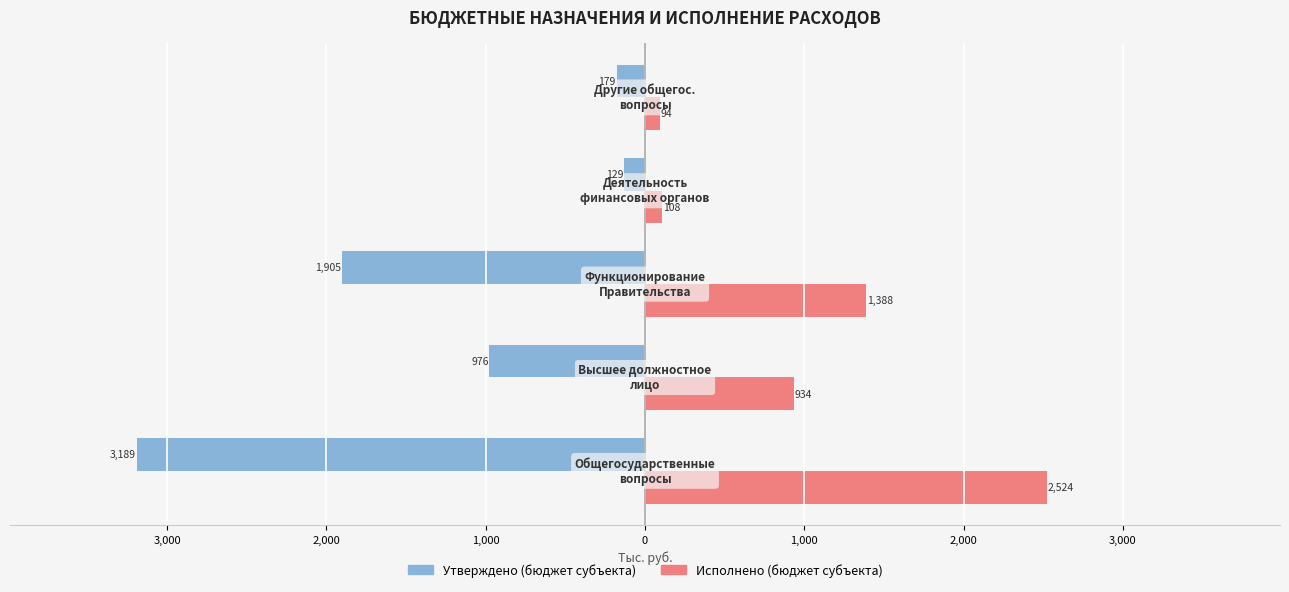

Reading left to right, transcribe all the data shown in this chart.

Утверждено (бюджет субъекта): 4,000=-3188.6	3,000=-976.2	2,000=-1904.8	1,000=-129.0	0=-178.6
Исполнено (бюджет субъекта): 4,000=2524.3	3,000=934.4	2,000=1387.6	1,000=108.3	0=94.0